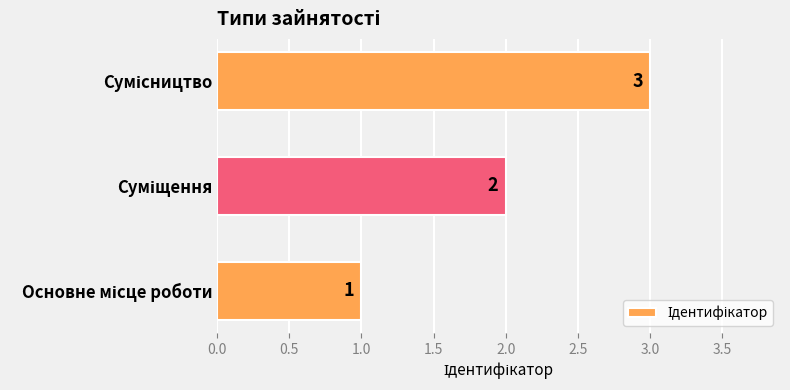

What is the sum of all values?

6